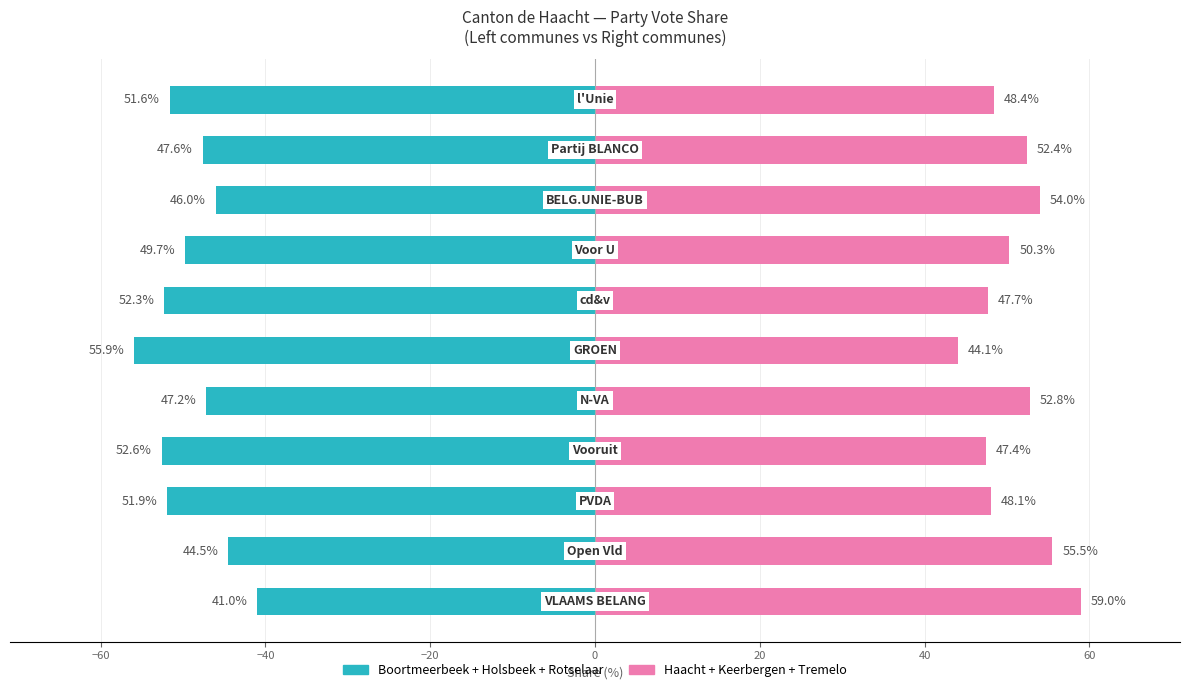

Rank the series by their average value, from highest to lowest.

Haacht+Keerbergen+Tremelo, Boortmeerbeek+Holsbeek+Rotselaar